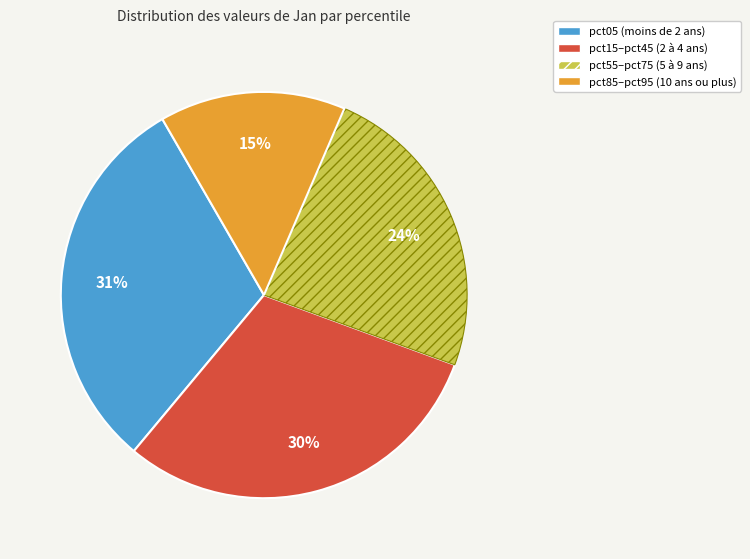

Is there any slice that represents more than half of the pie?

No